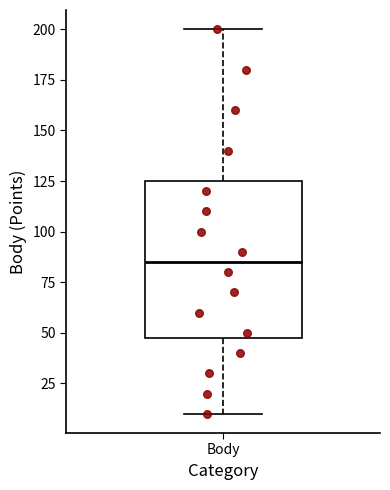

Where does the upper whisker of the box for Body end on the y-axis? The values are not printed on the chart, so give them approximately, as read against the axis.

200